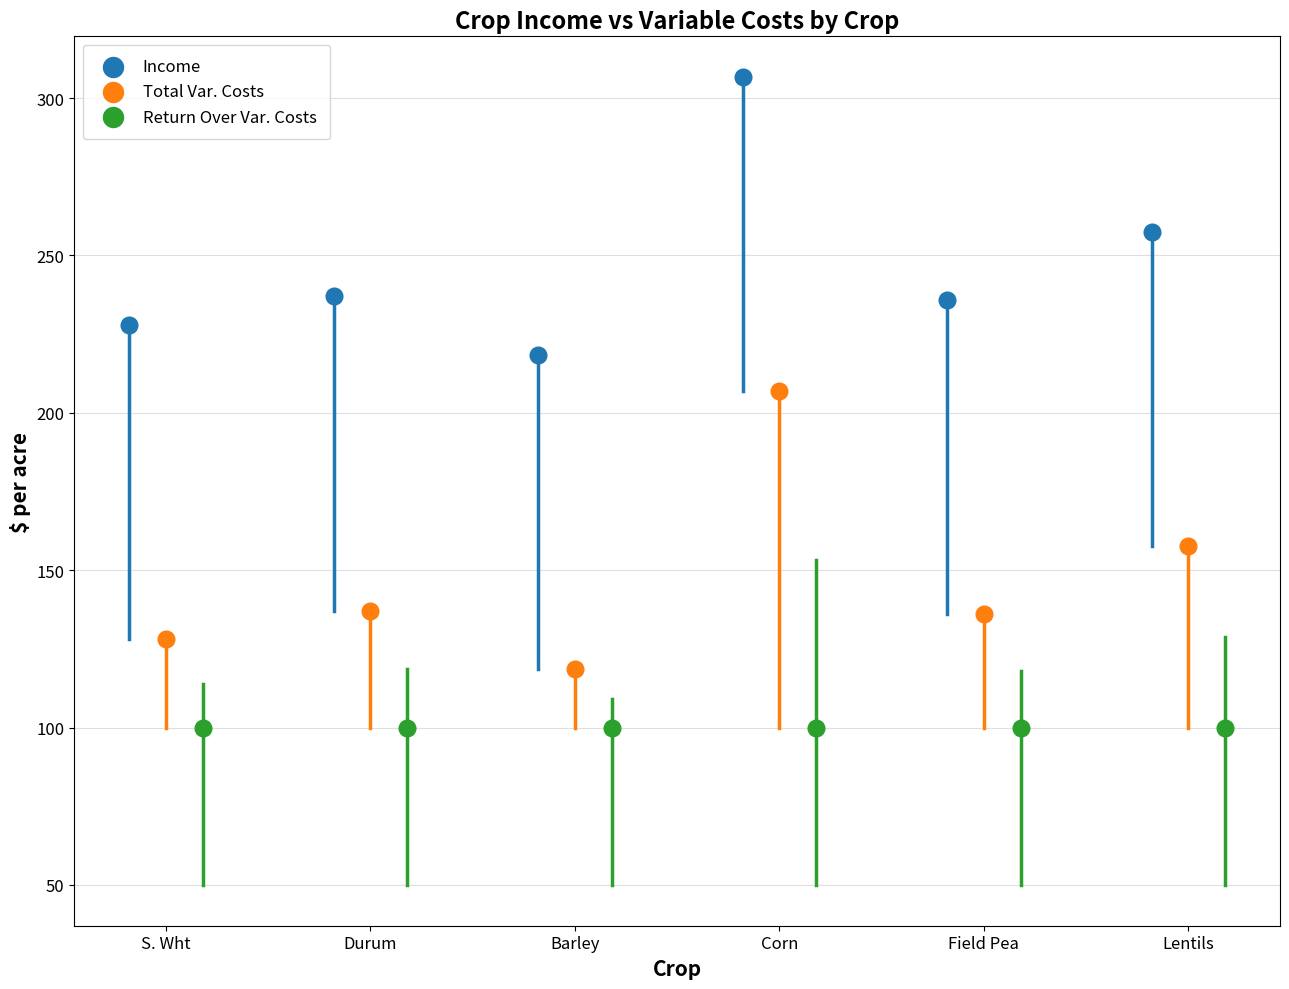

Which series contains the highest Y value?

Income